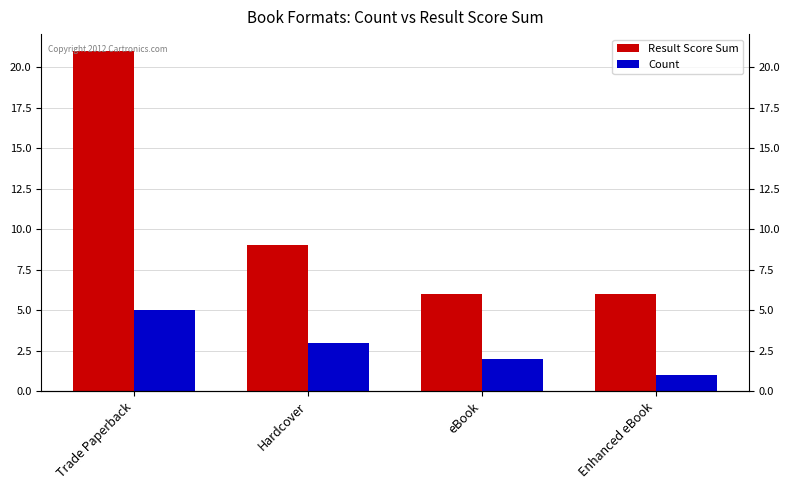

What is the difference between the maximum and minimum values in the Result Score Sum series?

15